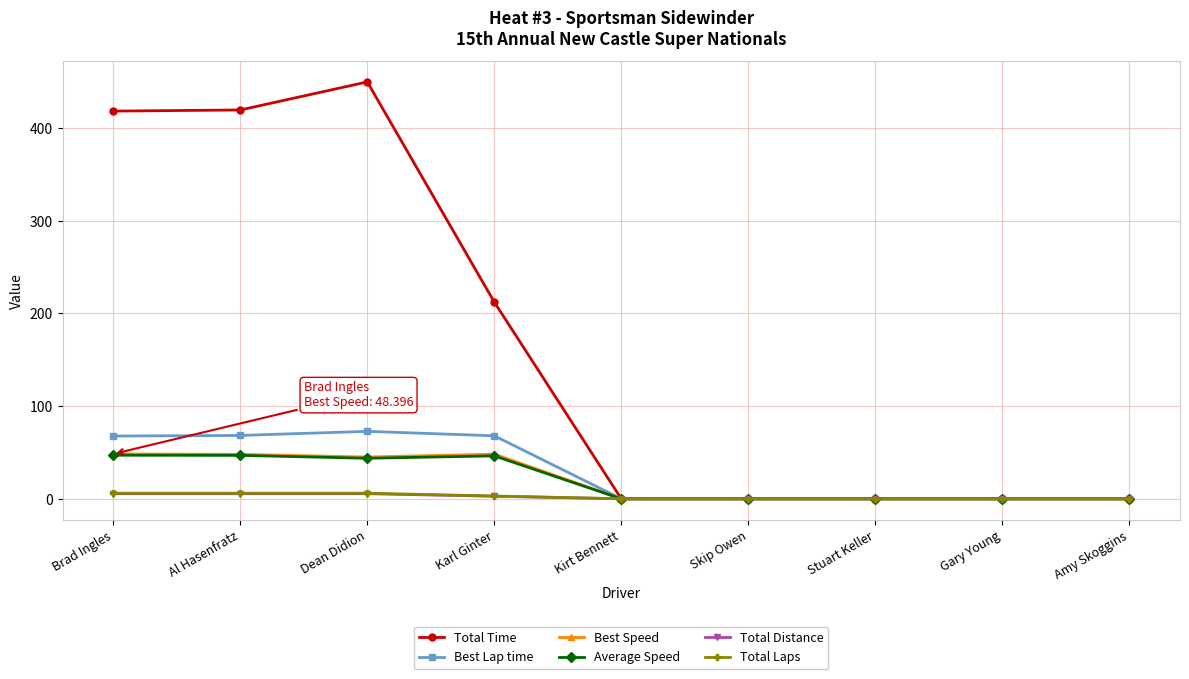

True or false: Average Speed has a value of 0.0 at Kirt Bennett.

True